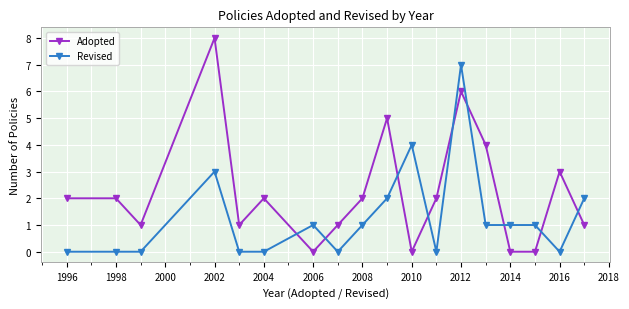

What is the average value of the Adopted series?

2